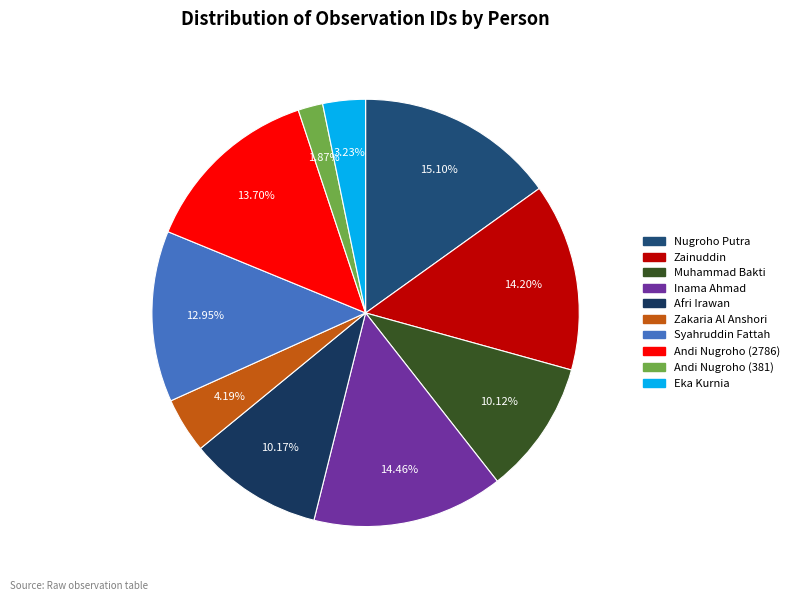

Count the number of slices in the pie.

10